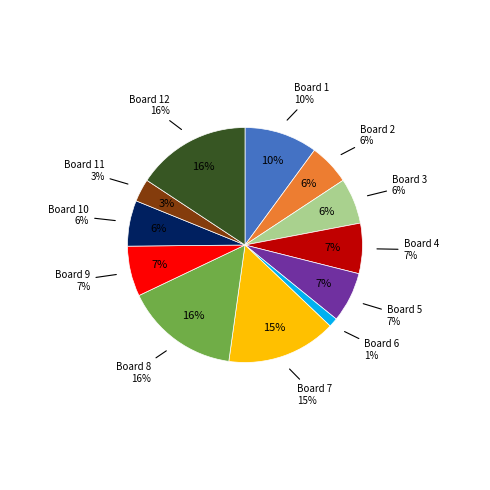

What portion of the pie excludes Board 12?

84.3%